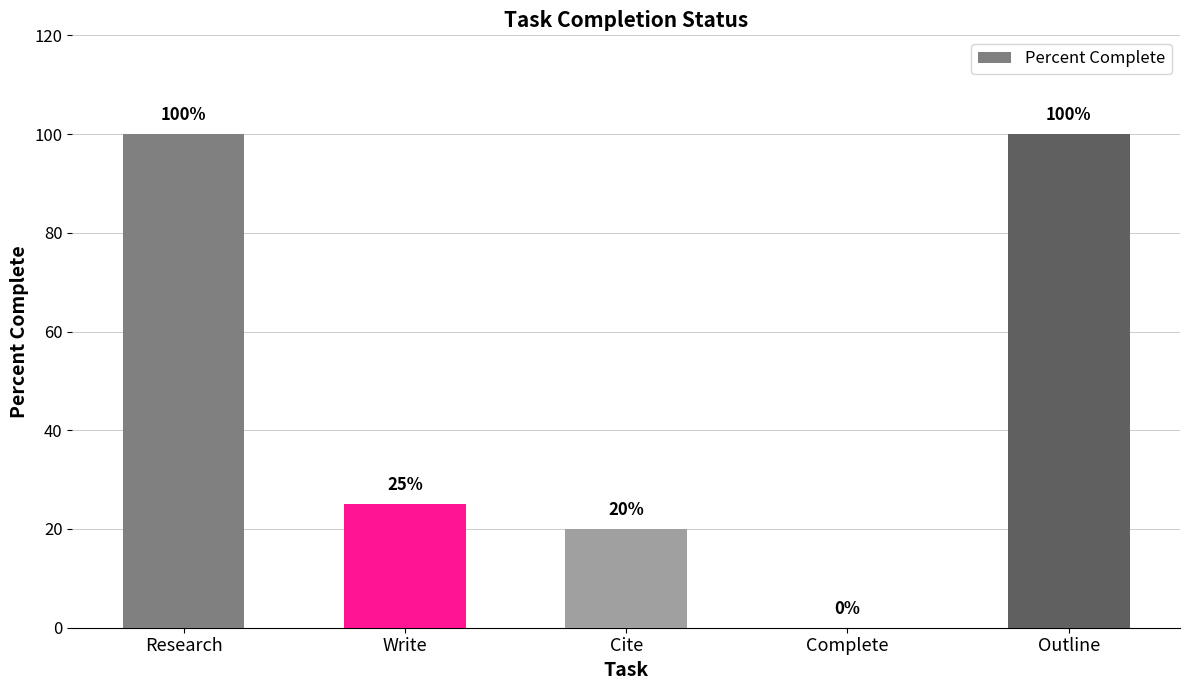

What is the greatest value displayed?

100